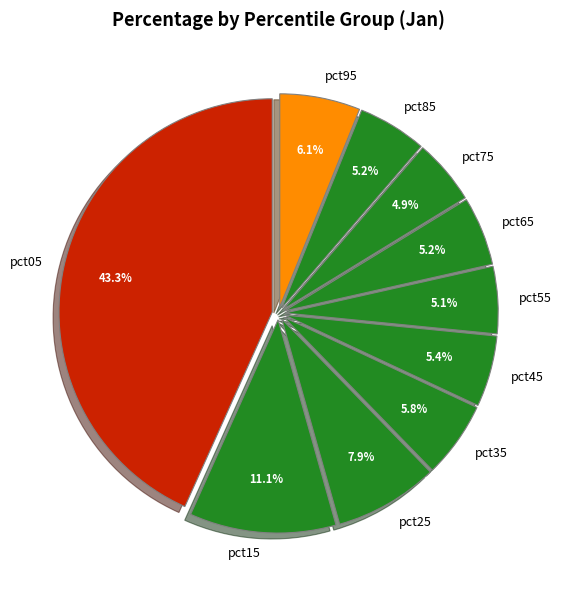

Which slice is the largest?

pct05